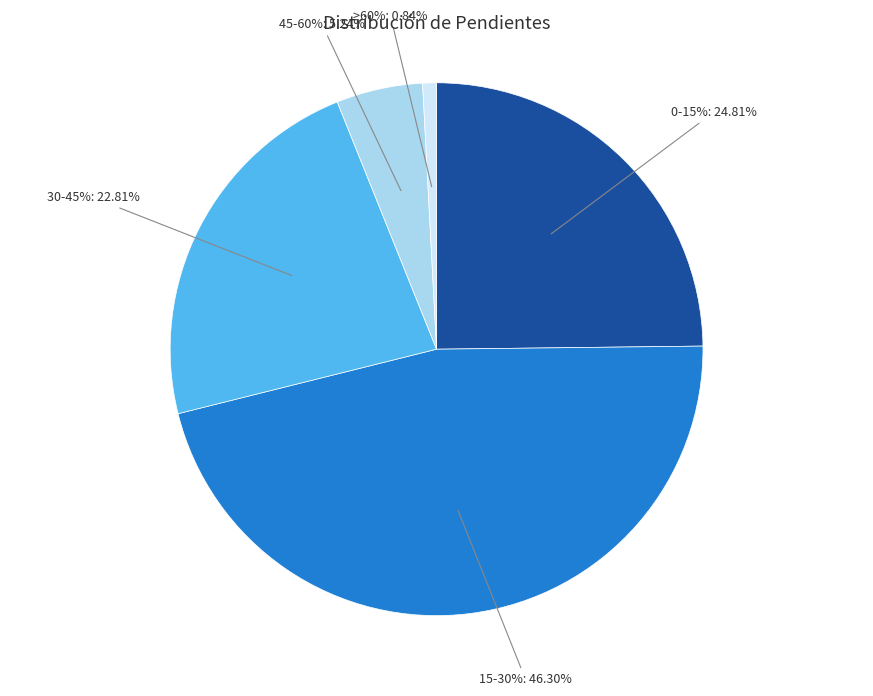

How much of the chart is everything except >60%?

99.2%